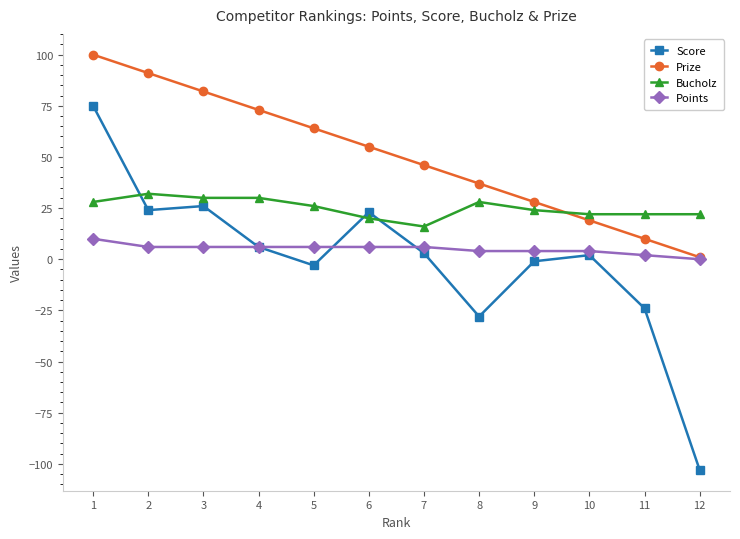

Rank the series by their maximum value, from lowest to highest.

Points, Bucholz, Score, Prize